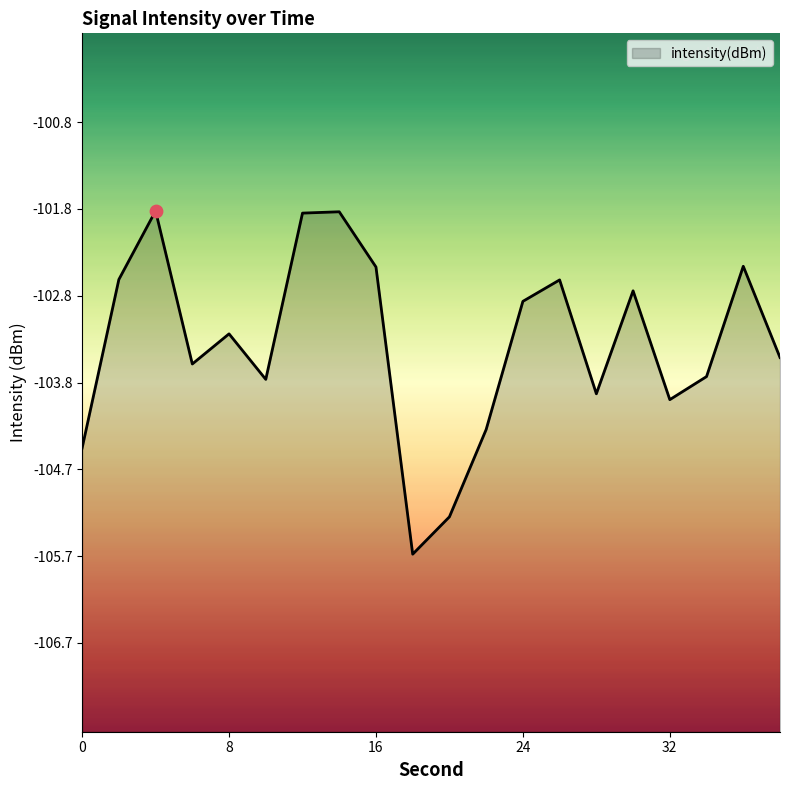

Between 22 and 38, which is larger?

38